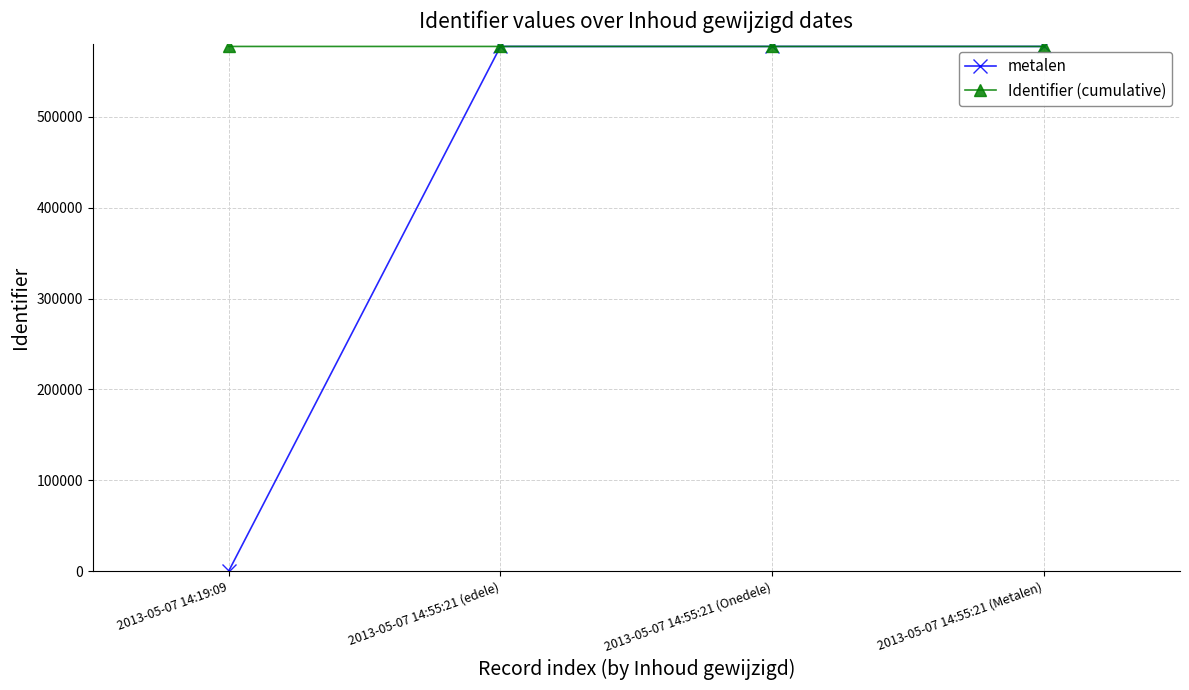

At how many categories does at least one series exceed 179069?

4